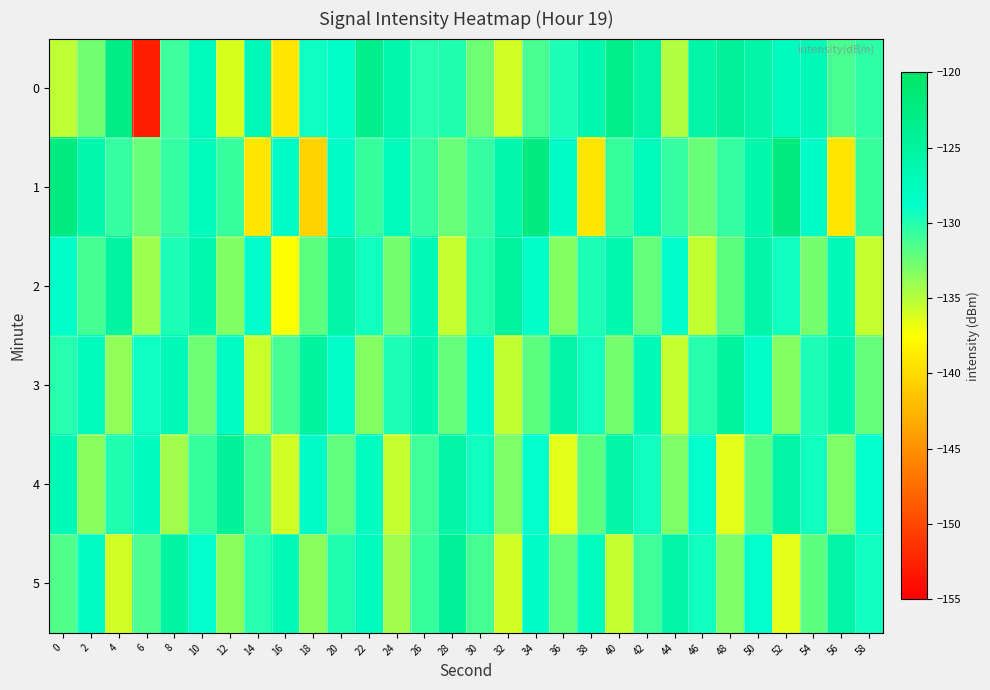

Reading left to right, what are all the values shown in this chart?

0: 0=-135.3	2=-132.6	4=-122.8	6=-152.9	8=-130.9	10=-127.3	12=-136.2	14=-126.9	16=-139.2	18=-129.2	20=-128.6	22=-123.3	24=-126.0	26=-130.0	28=-129.9	30=-132.5	32=-135.9	34=-131.3	36=-129.8	38=-126.4	40=-123.1	42=-125.3	44=-134.8	46=-125.7	48=-124.3	50=-125.6	52=-127.7	54=-127.1	56=-131.3	58=-130.3
1: 0=-122.4	2=-126.1	4=-130.6	6=-132.4	8=-130.6	10=-127.2	12=-130.8	14=-139.2	16=-128.4	18=-140.5	20=-128.4	22=-130.8	24=-127.2	26=-130.6	28=-132.4	30=-130.6	32=-126.1	34=-122.4	36=-128.4	38=-139.2	40=-130.8	42=-127.2	44=-130.6	46=-132.4	48=-130.6	50=-126.1	52=-122.4	54=-128.4	56=-139.2	58=-130.8
2: 0=-128.5	2=-131.2	4=-125.3	6=-134.1	8=-129.8	10=-126.5	12=-133.2	14=-128.7	16=-137.4	18=-131.9	20=-125.6	22=-129.3	24=-132.8	26=-127.1	28=-135.5	30=-130.2	32=-124.9	34=-128.6	36=-133.3	38=-129.8	40=-126.5	42=-132.2	44=-128.7	46=-135.4	48=-131.9	50=-125.6	52=-129.3	54=-132.8	56=-127.1	58=-135.5
3: 0=-130.1	2=-127.4	4=-133.7	6=-129.2	8=-126.9	10=-132.5	12=-128.0	14=-135.7	16=-131.2	18=-124.9	20=-128.6	22=-133.3	24=-129.8	26=-126.5	28=-132.2	30=-128.7	32=-135.4	34=-131.9	36=-125.6	38=-129.3	40=-132.8	42=-127.1	44=-135.5	46=-130.2	48=-124.9	50=-128.6	52=-133.3	54=-129.8	56=-126.5	58=-132.2
4: 0=-126.7	2=-133.4	4=-129.9	6=-127.6	8=-134.3	10=-130.8	12=-124.5	14=-131.2	16=-135.9	18=-128.4	20=-132.1	22=-127.8	24=-135.5	26=-131.0	28=-125.7	30=-129.4	32=-133.1	34=-128.8	36=-136.5	38=-132.0	40=-125.7	42=-129.4	44=-133.1	46=-128.8	48=-136.5	50=-132.0	52=-125.7	54=-129.4	56=-133.1	58=-128.8
5: 0=-131.5	2=-128.2	4=-135.9	6=-131.4	8=-125.1	10=-128.8	12=-133.5	14=-130.0	16=-126.7	18=-133.4	20=-129.9	22=-127.6	24=-134.3	26=-130.8	28=-124.5	30=-131.2	32=-135.9	34=-128.4	36=-132.1	38=-127.8	40=-135.5	42=-131.0	44=-125.7	46=-129.4	48=-133.1	50=-128.8	52=-136.5	54=-132.0	56=-125.7	58=-129.4